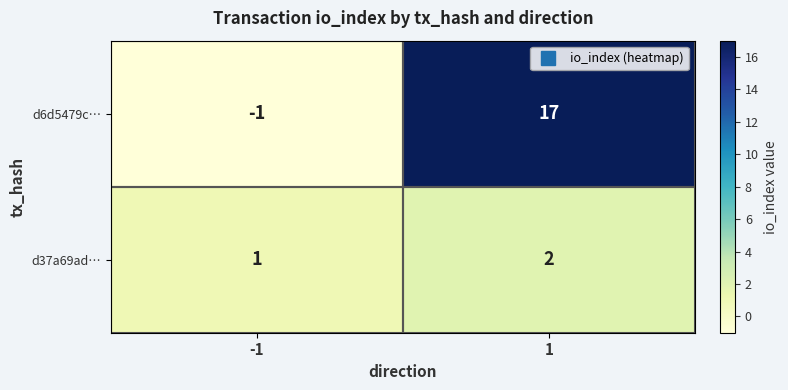

True or false: d6d5479c… has a value of 24 at 1.

False